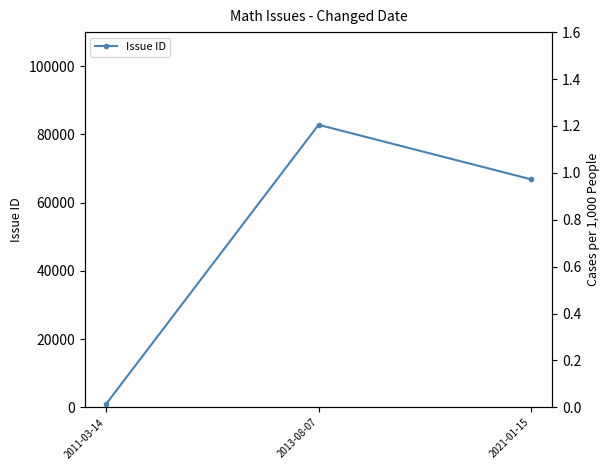

What is the smallest value displayed?

972